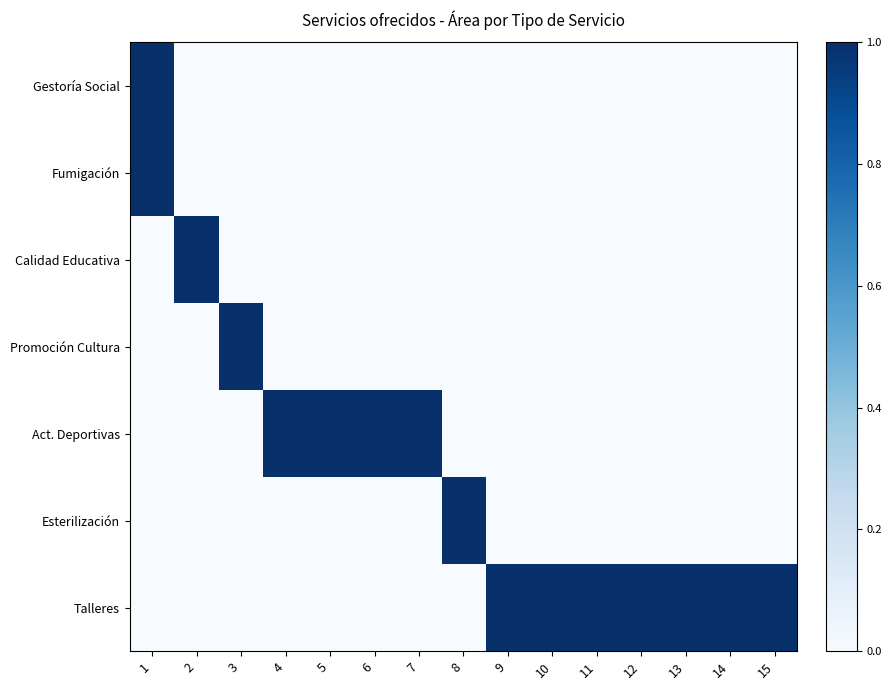

Reading right to left, extract all data points from this chart.

Gestoría Social: 15=0	14=0	13=0	12=0	11=0	10=0	9=0	8=0	7=0	6=0	5=0	4=0	3=0	2=0	1=1
Fumigación: 15=0	14=0	13=0	12=0	11=0	10=0	9=0	8=0	7=0	6=0	5=0	4=0	3=0	2=0	1=1
Calidad Educativa: 15=0	14=0	13=0	12=0	11=0	10=0	9=0	8=0	7=0	6=0	5=0	4=0	3=0	2=1	1=0
Promoción Cultura: 15=0	14=0	13=0	12=0	11=0	10=0	9=0	8=0	7=0	6=0	5=0	4=0	3=1	2=0	1=0
Act. Deportivas: 15=0	14=0	13=0	12=0	11=0	10=0	9=0	8=0	7=1	6=1	5=1	4=1	3=0	2=0	1=0
Esterilización: 15=0	14=0	13=0	12=0	11=0	10=0	9=0	8=1	7=0	6=0	5=0	4=0	3=0	2=0	1=0
Talleres: 15=1	14=1	13=1	12=1	11=1	10=1	9=1	8=0	7=0	6=0	5=0	4=0	3=0	2=0	1=0